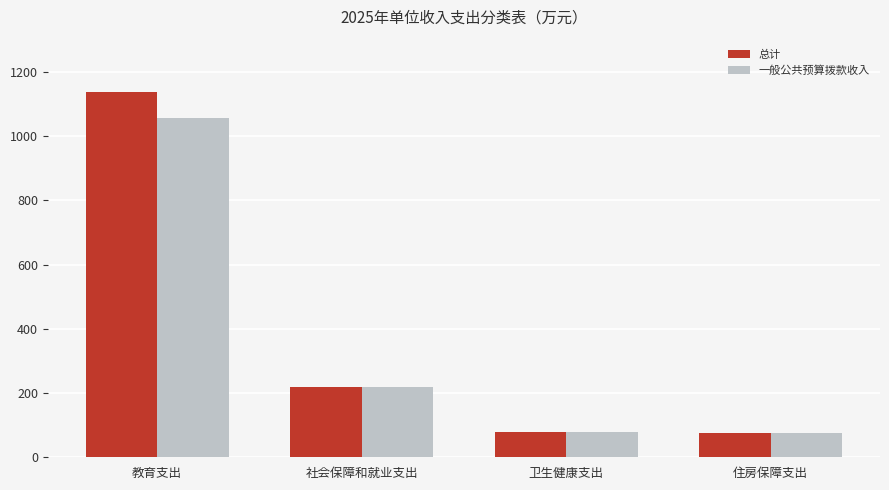

How many data points in 总计 are above 218?

2